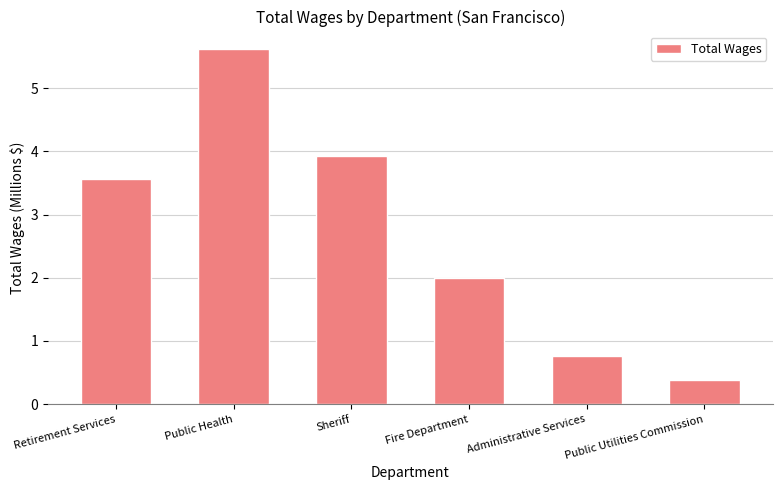

Count the number of categories in the chart.

6